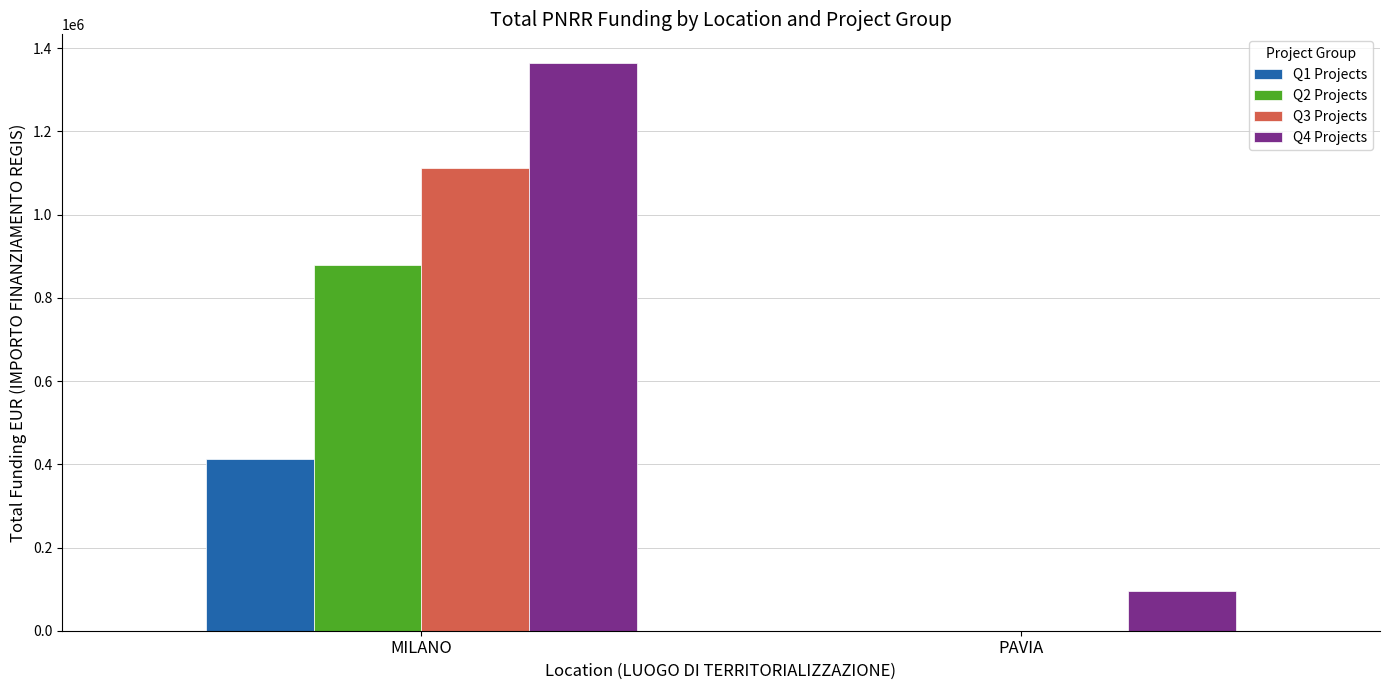

True or false: Q3 Projects has a value of 0 at PAVIA.

True